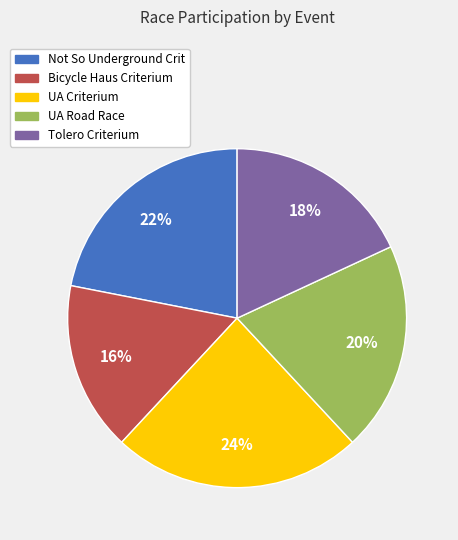

To the nearest percent, what percentage of the pie is Tolero Criterium?

18%